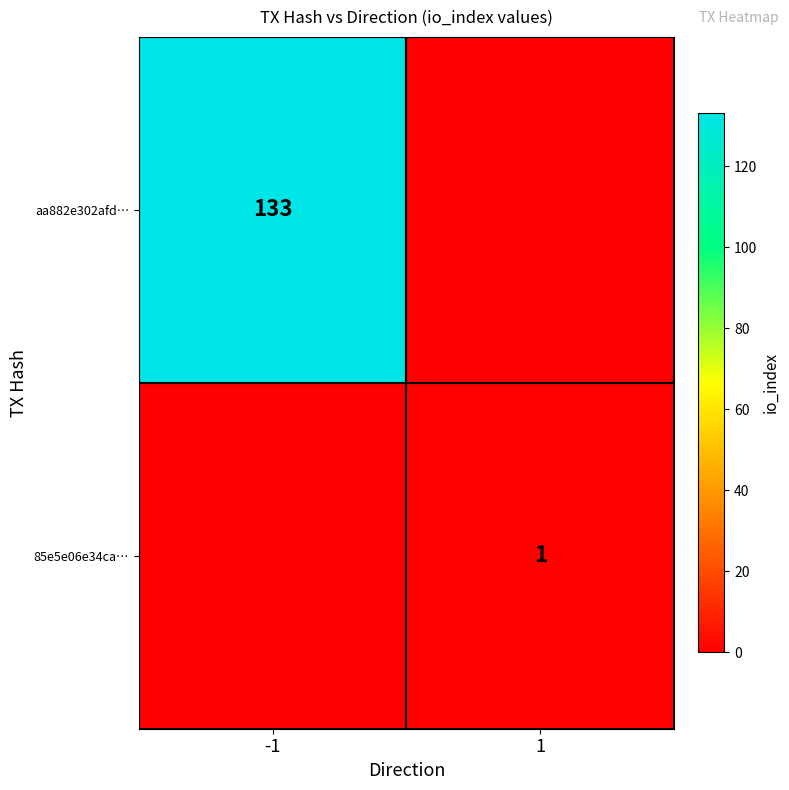

Is it true that 85e5e06e34ca… equals 0 at 1?

False